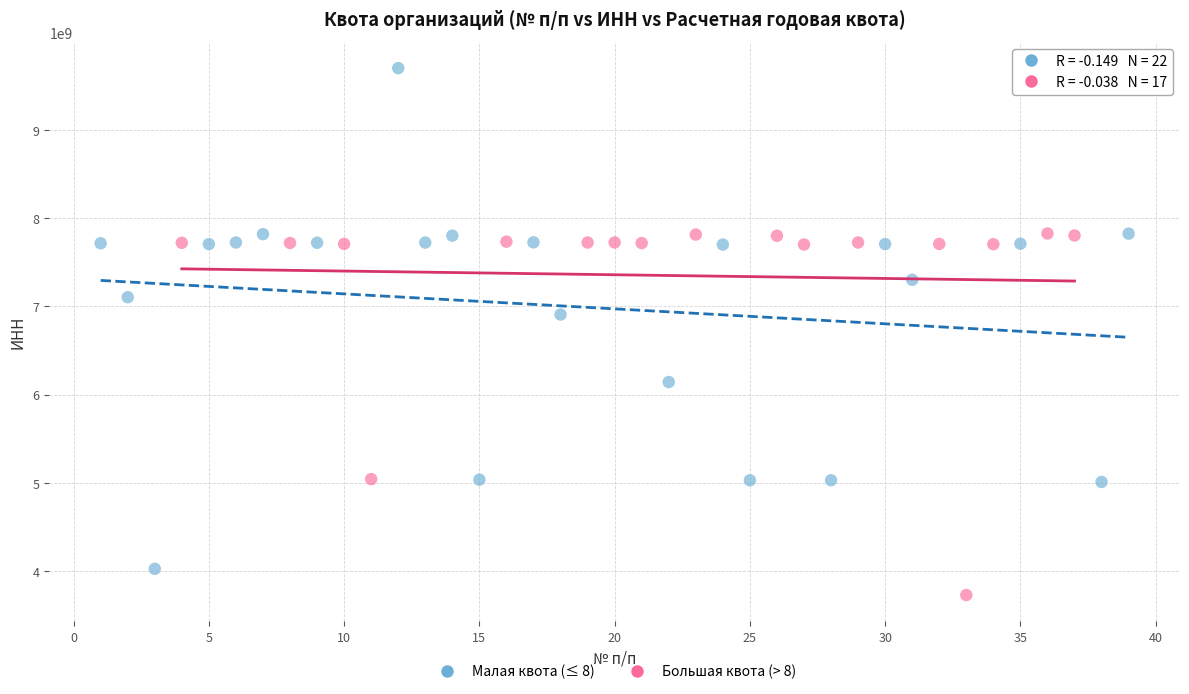

Which series has the widest spread of Y values?

Малая квота (≤ 8)